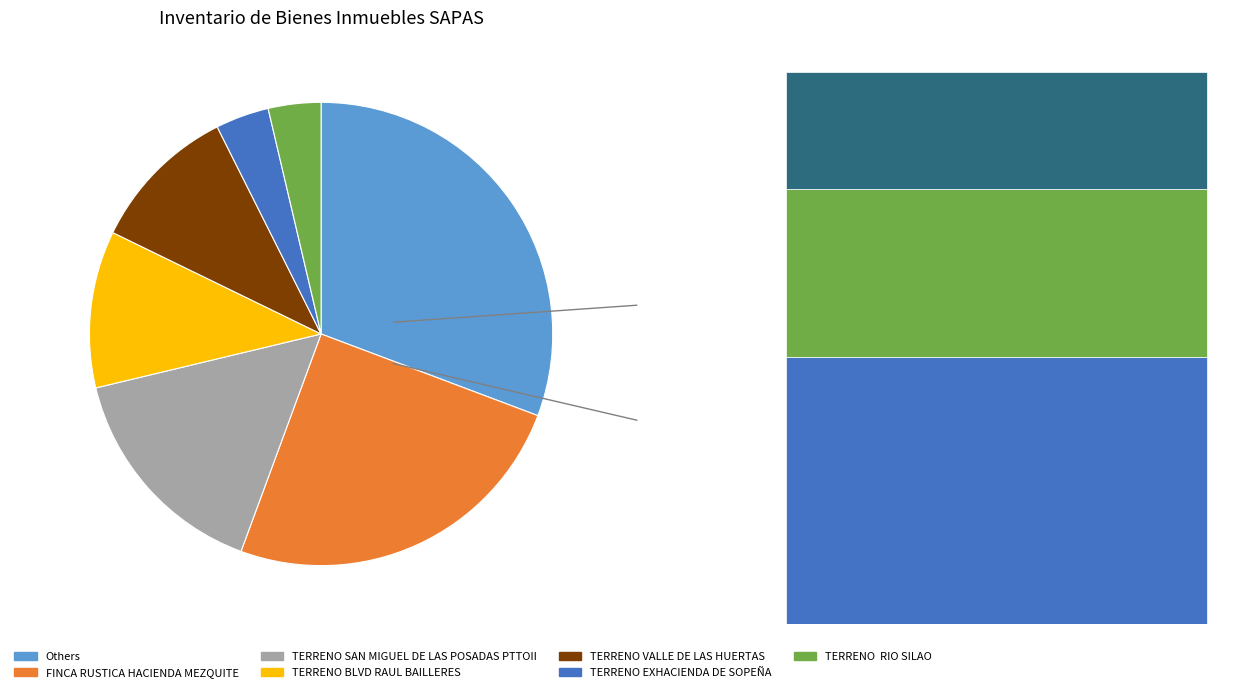

Does TERRENO CALZADA DE GUADALUPE represent more than half of the total?

No